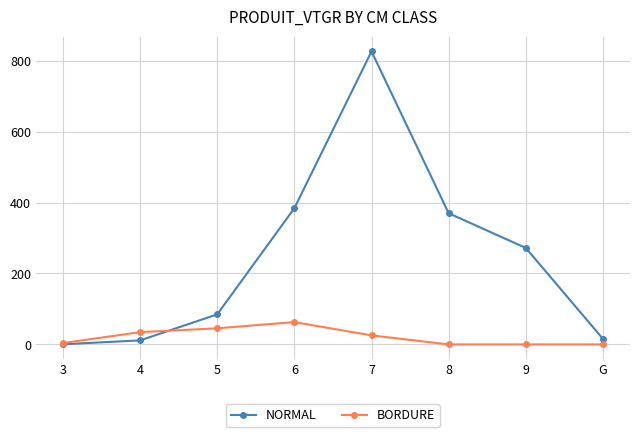

What is the difference between the maximum and second lowest values in the BORDURE series?

62.9